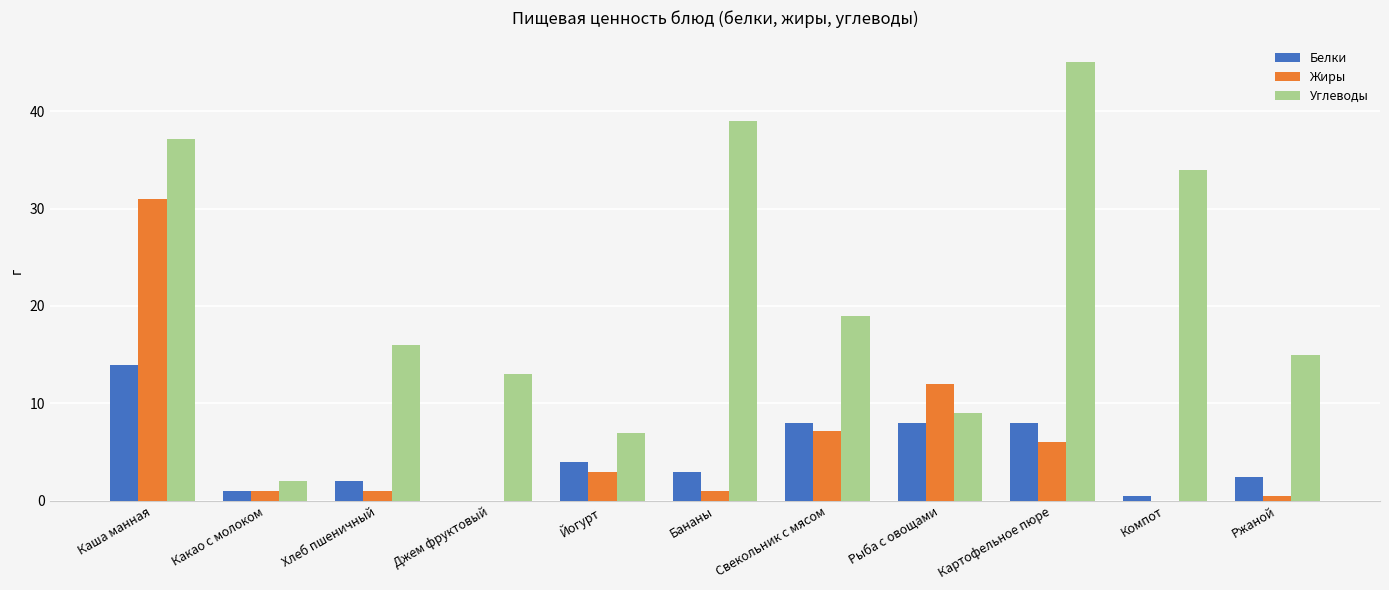

Reading left to right, extract all data points from this chart.

Белки: 13.9	1.0	2.0	0.0	4.0	3.0	8.0	8.0	8.0	0.5	2.4
Жиры: 31.0	1.0	1.0	0.0	3.0	1.0	7.2	12.0	6.0	0.0	0.5
Углеводы: 37.1	2.0	16.0	13.0	7.0	39.0	19.0	9.0	45.0	34.0	14.9